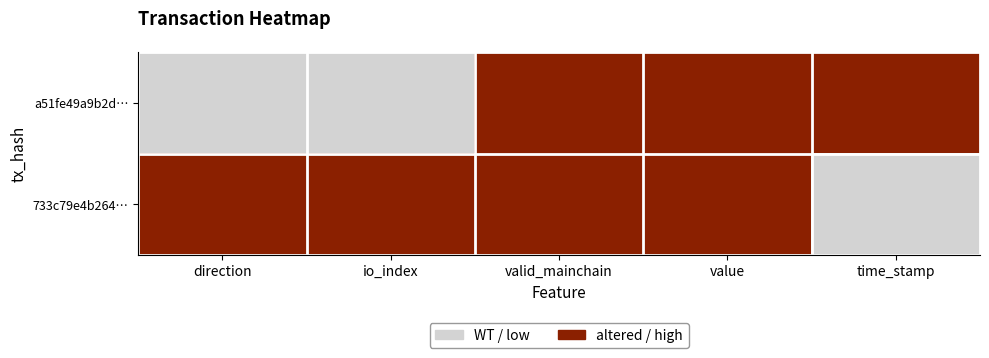

Reading left to right, transcribe all the data shown in this chart.

a51fe49a9b2d…: direction=0	io_index=0	valid_mainchain=1	value=1	time_stamp=1
733c79e4b264…: direction=1	io_index=1	valid_mainchain=1	value=1	time_stamp=0